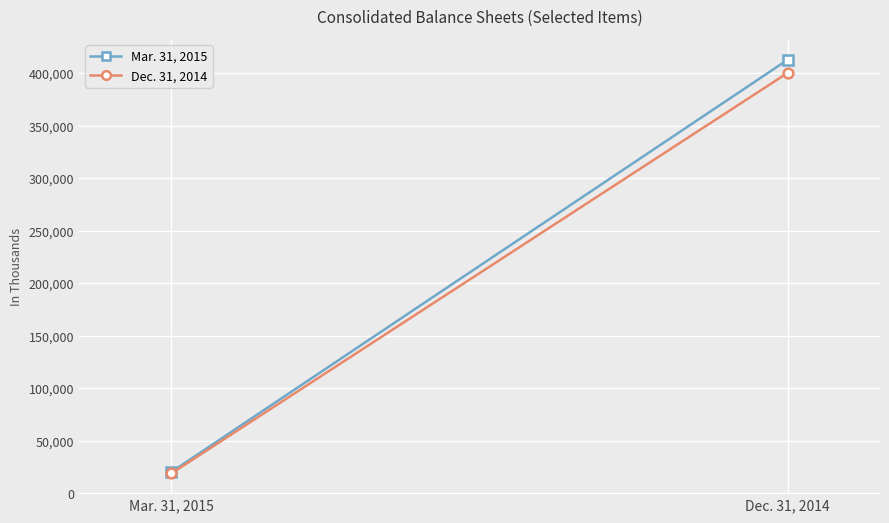

The Dec. 31, 2014 series shows 99382 at Dec. 31, 2014. True or false?

False